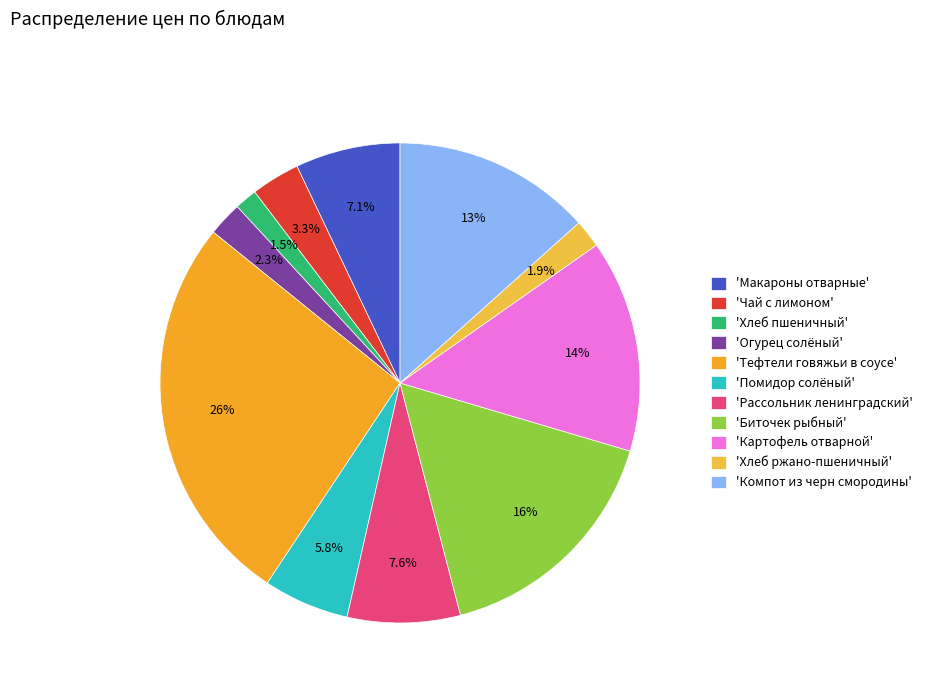

Is there a majority slice in this chart?

No